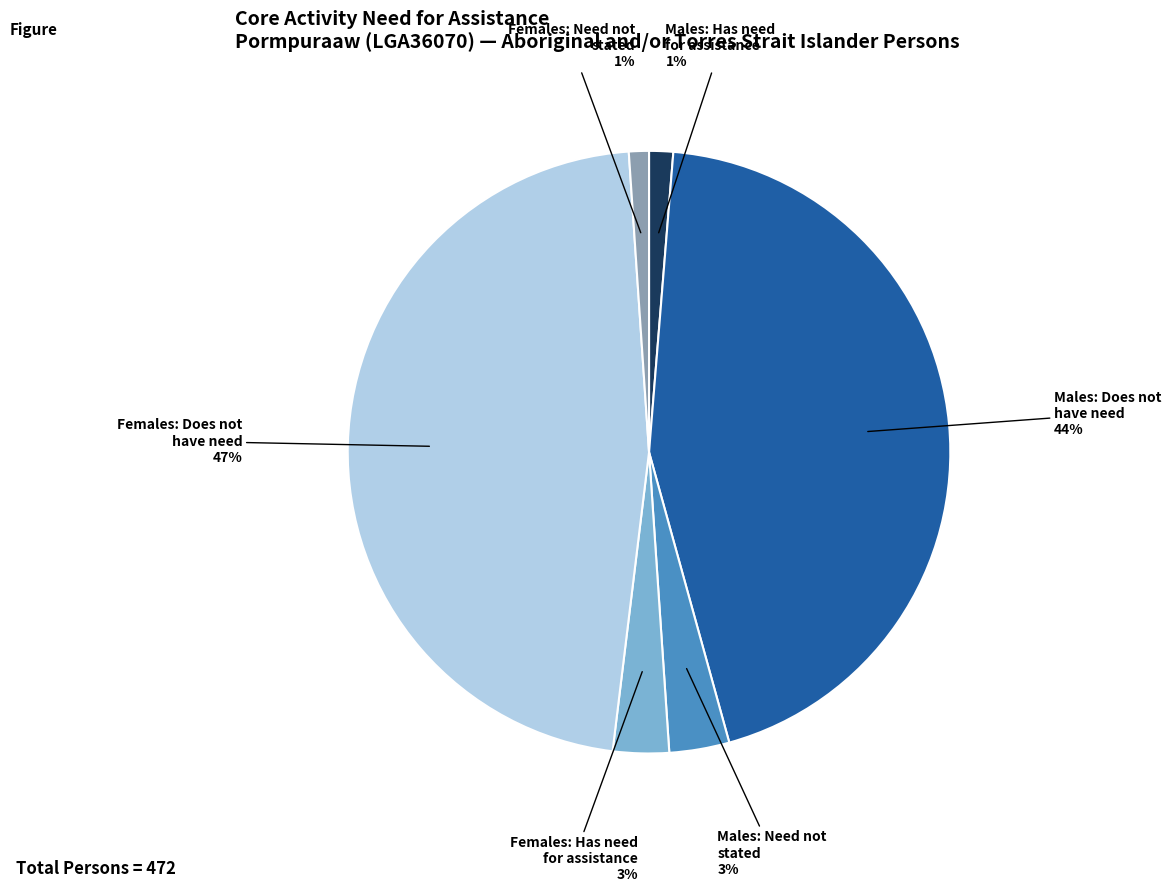

Is there any slice that represents more than half of the pie?

No